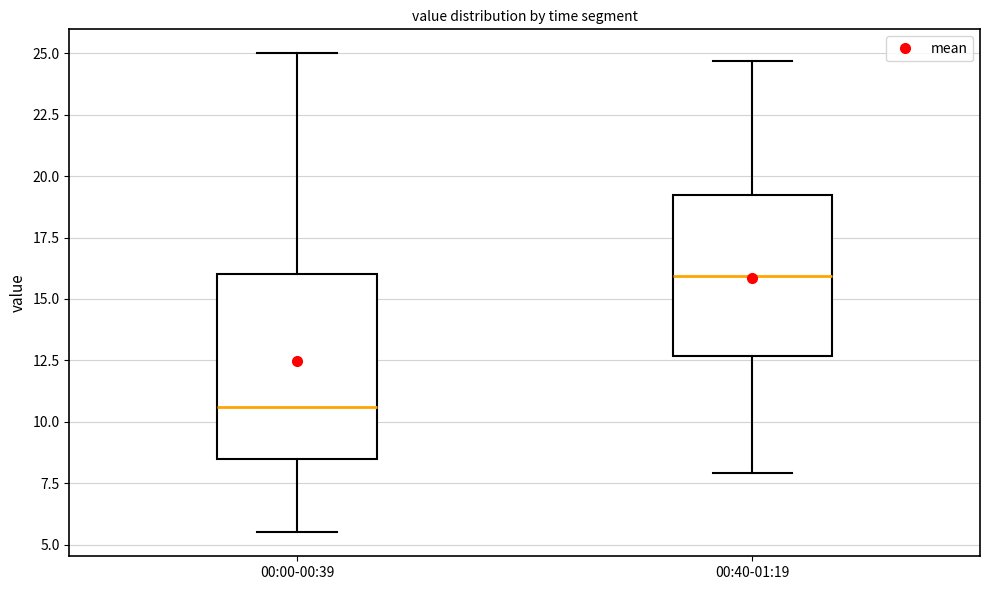

Which box has the highest median line?

00:40-01:19